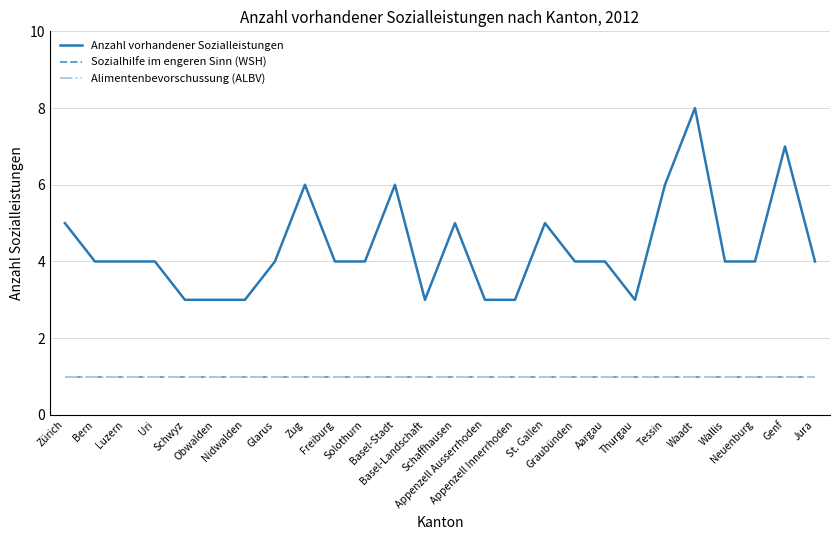

Is this an area chart (filled region under the line)?

No